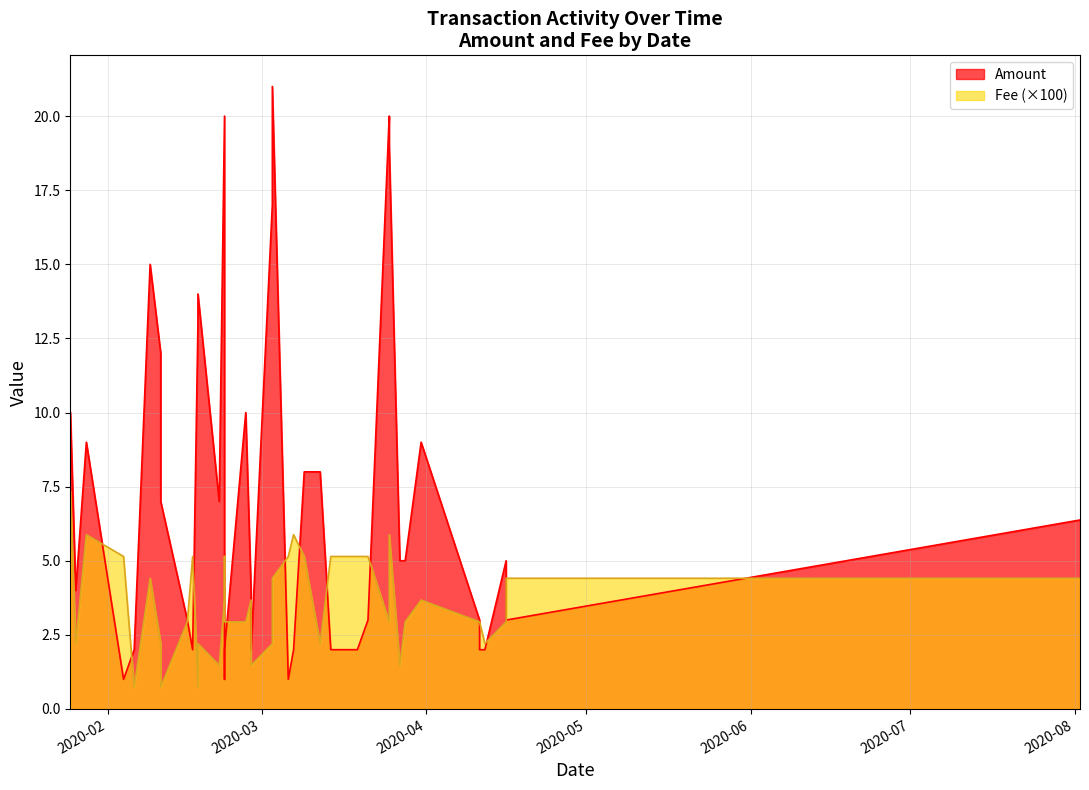

Is it true that Amount equals 5.2 at 19?

False